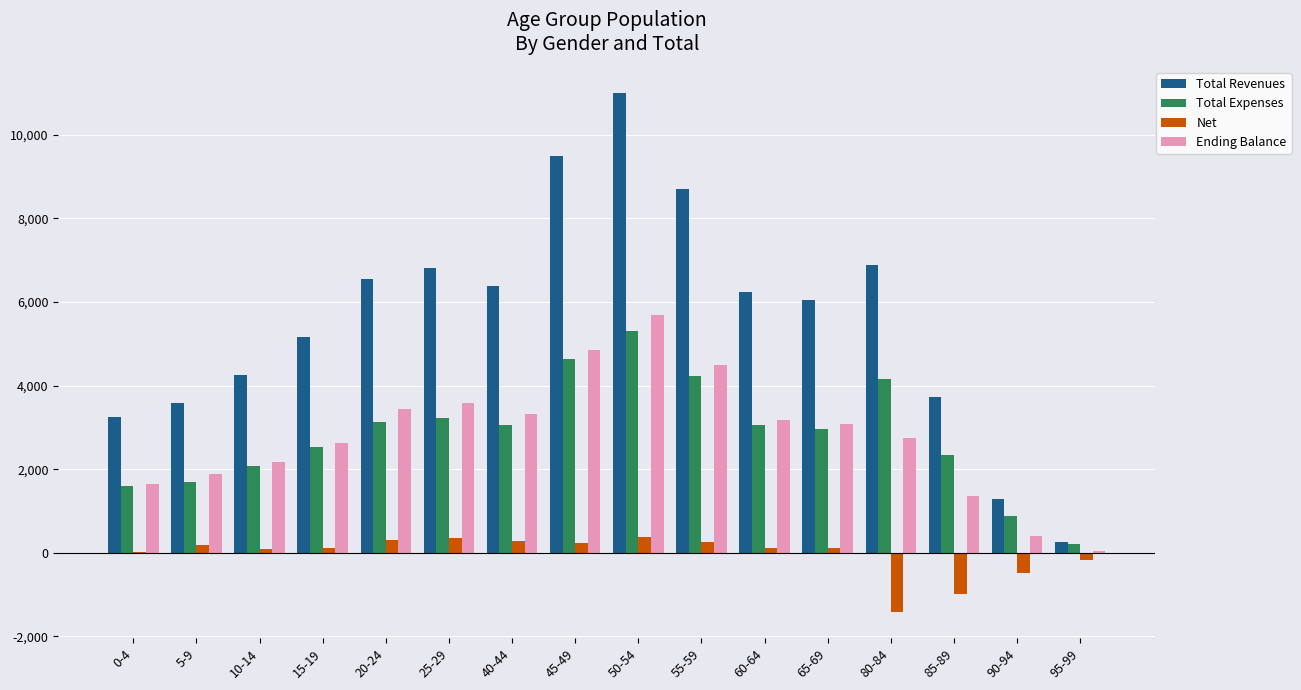

What is the sum of all Ending Balance values?

44543